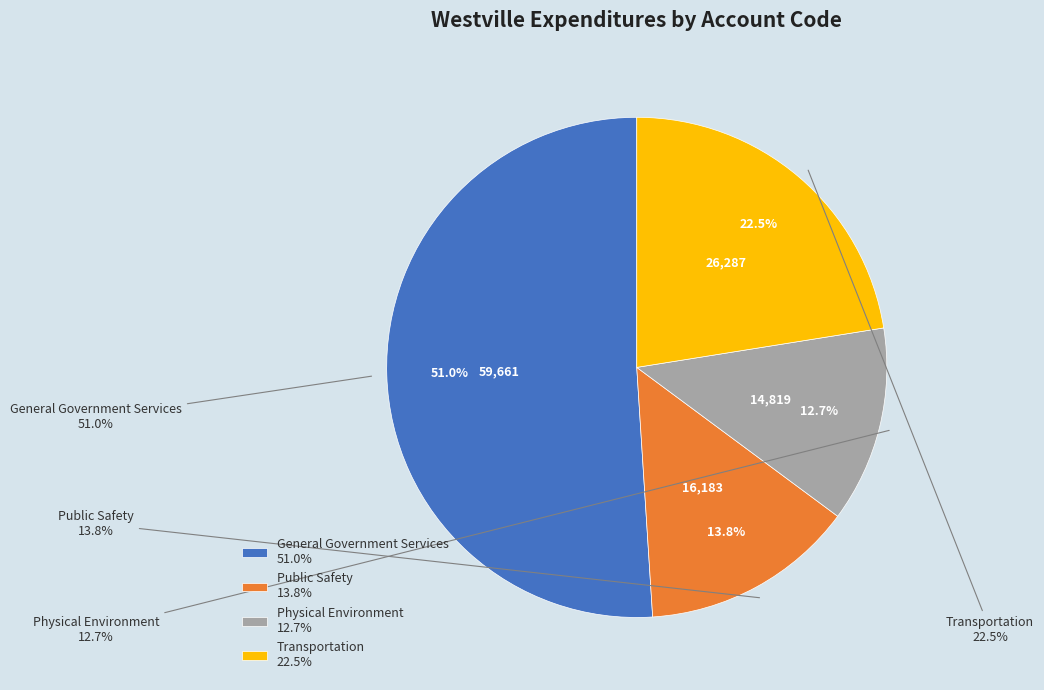

Count the number of slices in the pie.

4